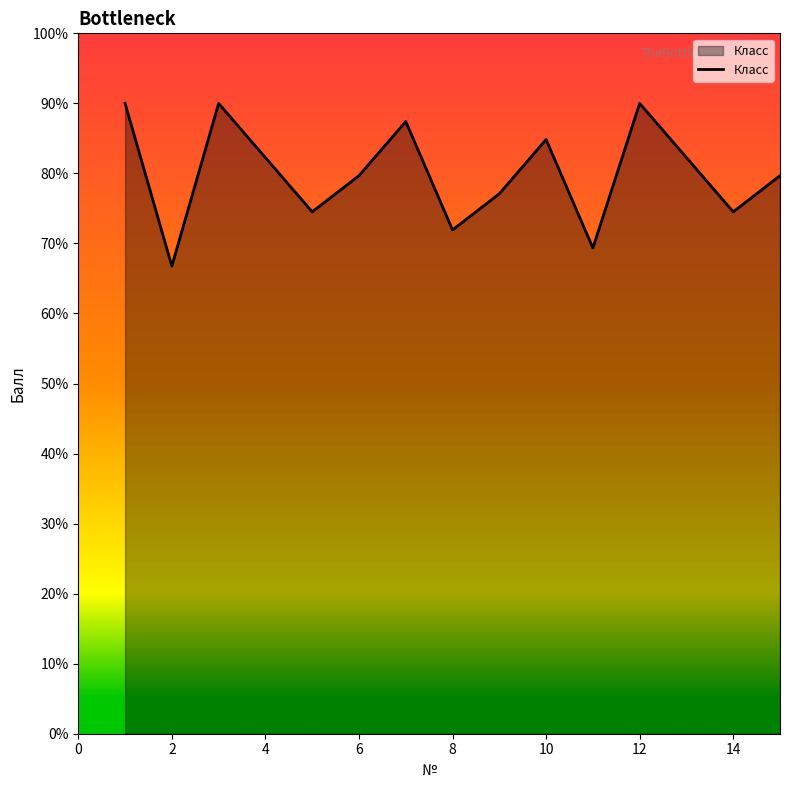

What is the average value?

80.0